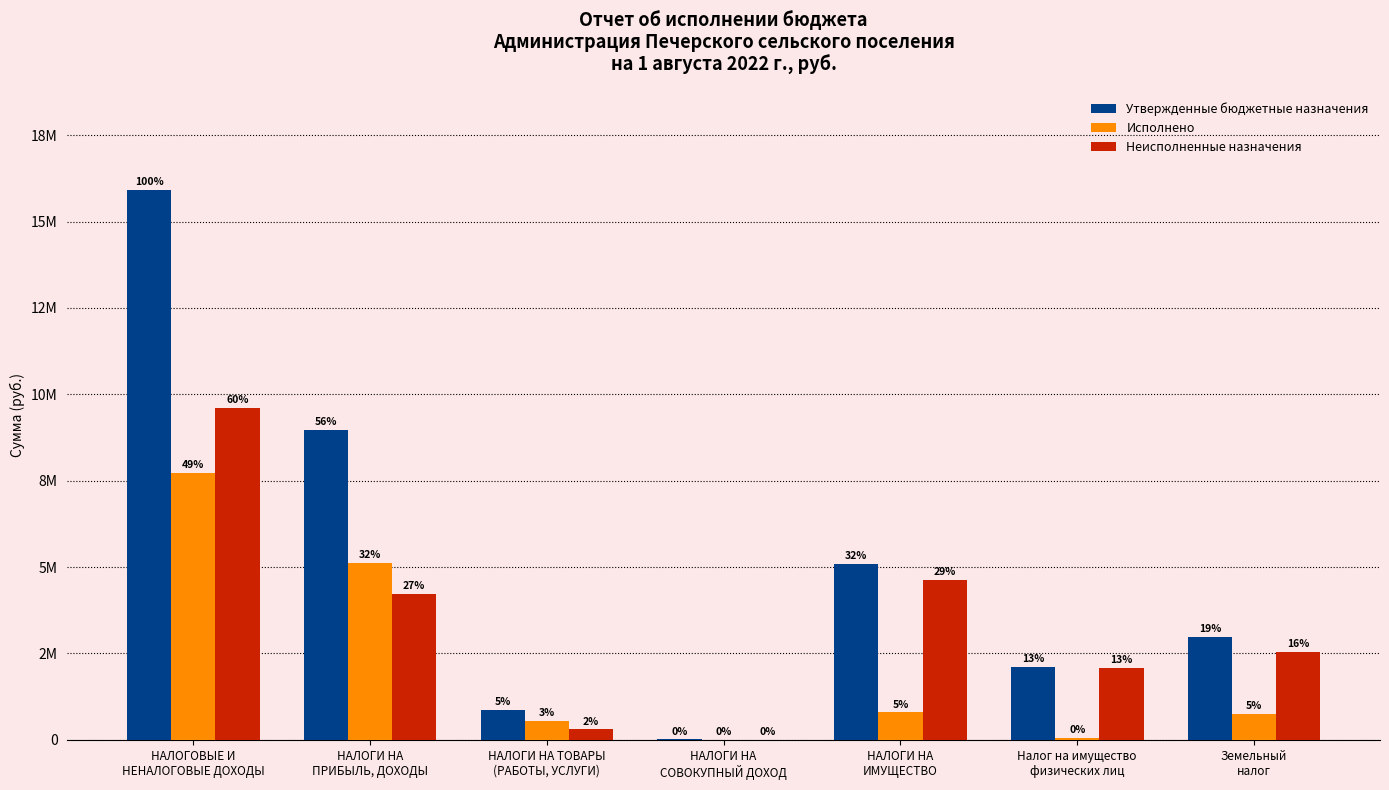

Reading left to right, extract all data points from this chart.

Утвержденные бюджетные назначения: 15922858.8	8960000.0	856508.8	14350.0	5100000.0	2120000.0	2980000.0
Исполнено: 7729259.9	5112356.8	550551.6	7946.9	798184.2	57447.9	740736.3
Неисполненные назначения: 9609533.3	4226910.7	305957.3	6461.1	4627678.3	2086194.0	2541484.2